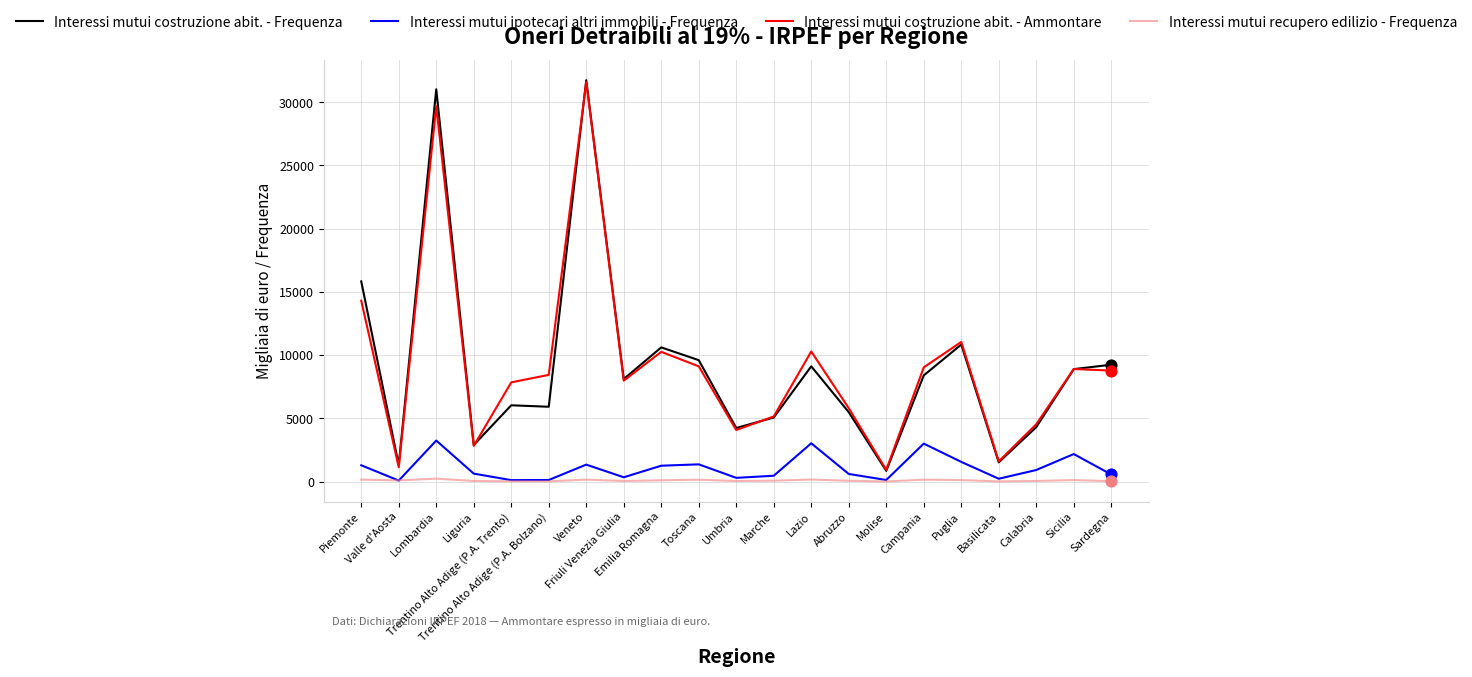

What is the lowest value of the Interessi mutui costruzione abit. - Ammontare series?

921